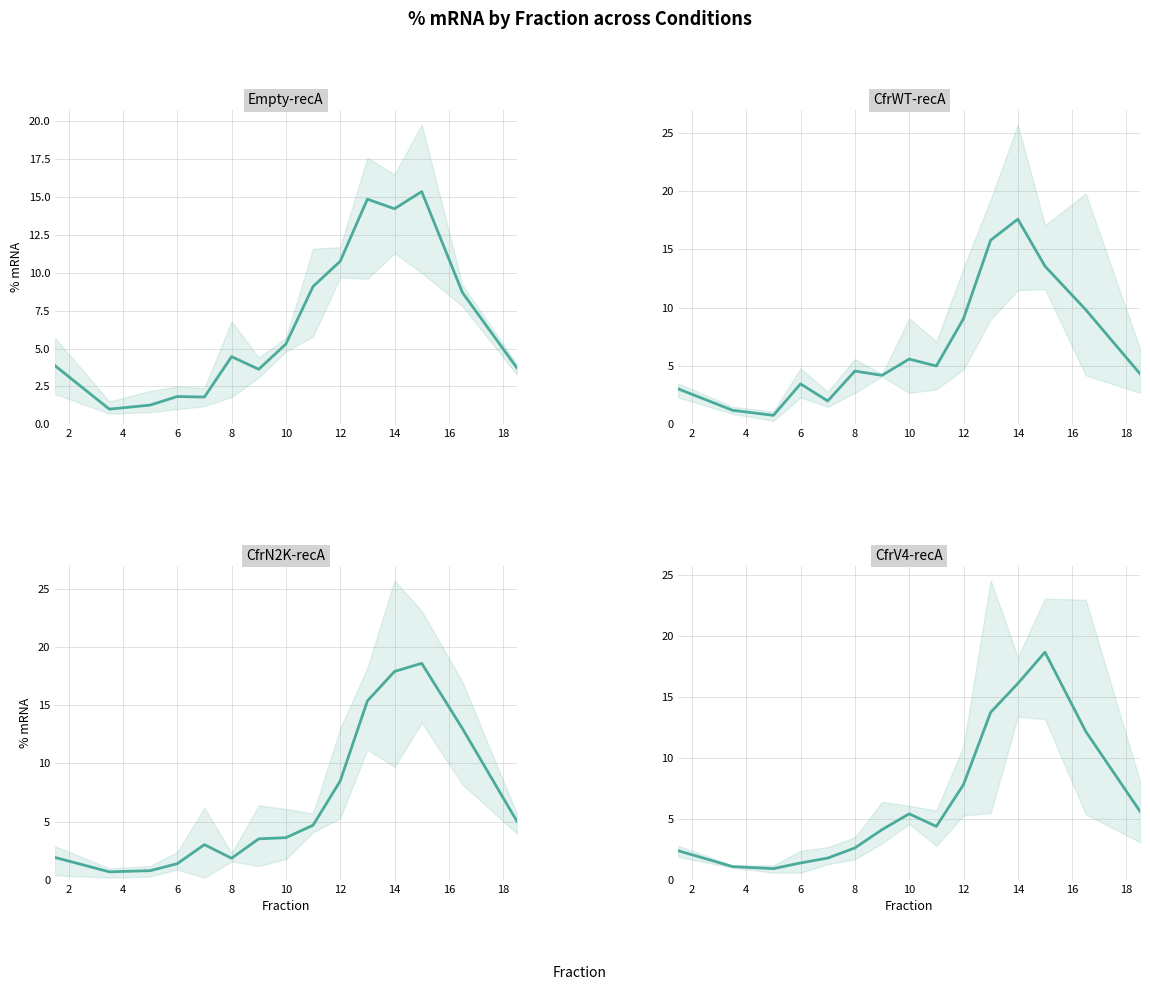

What is the spread (max minus min) of values at 8?

2.7